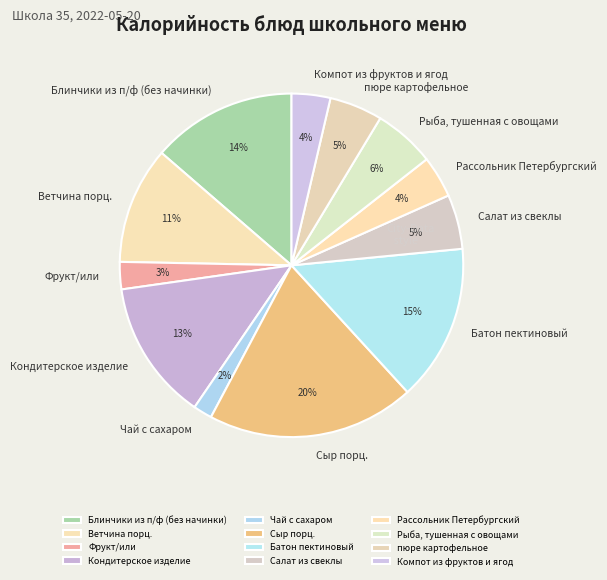

Do Рассольник Петербургский and Компот из фруктов и ягод together represent more than half of the pie?

No